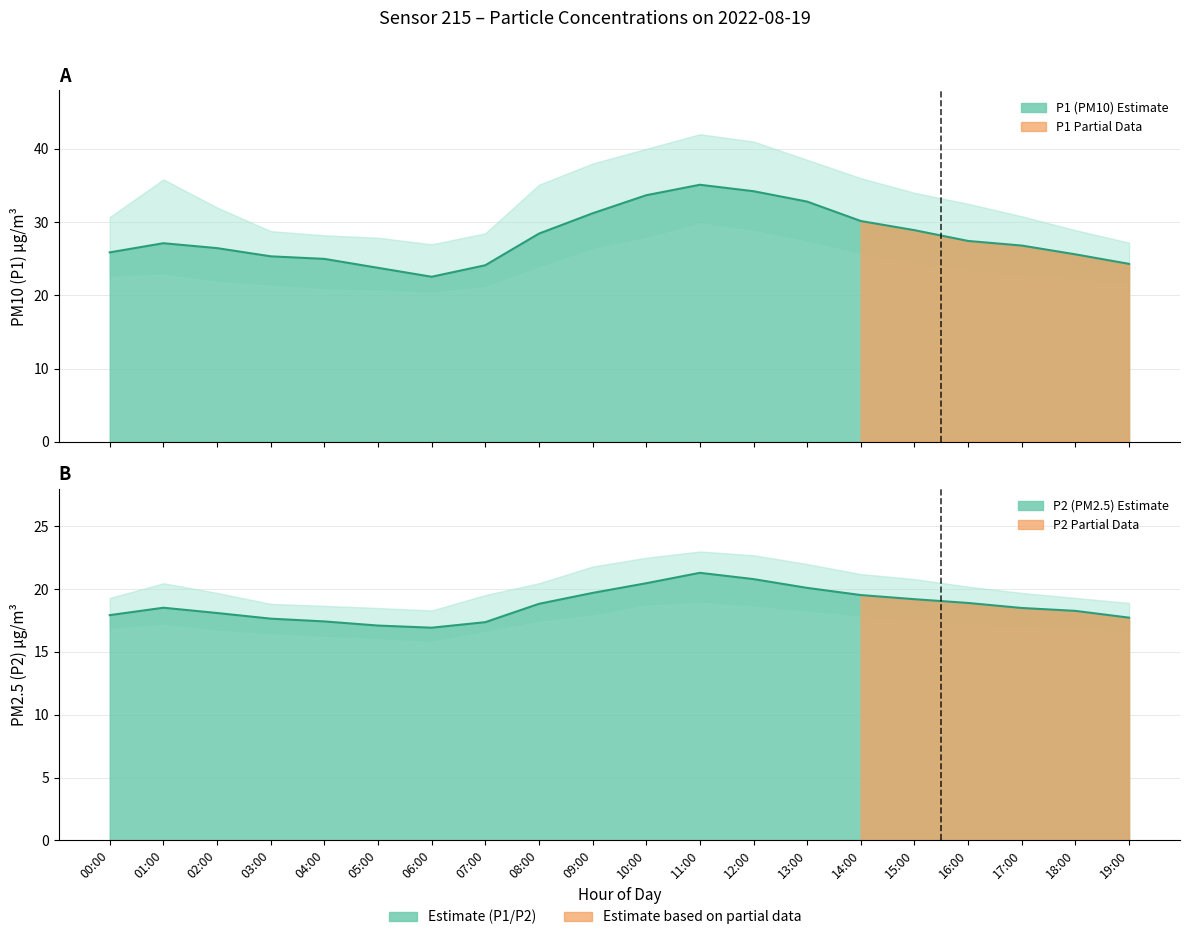

True or false: P2 and P1 cross at least once.

False